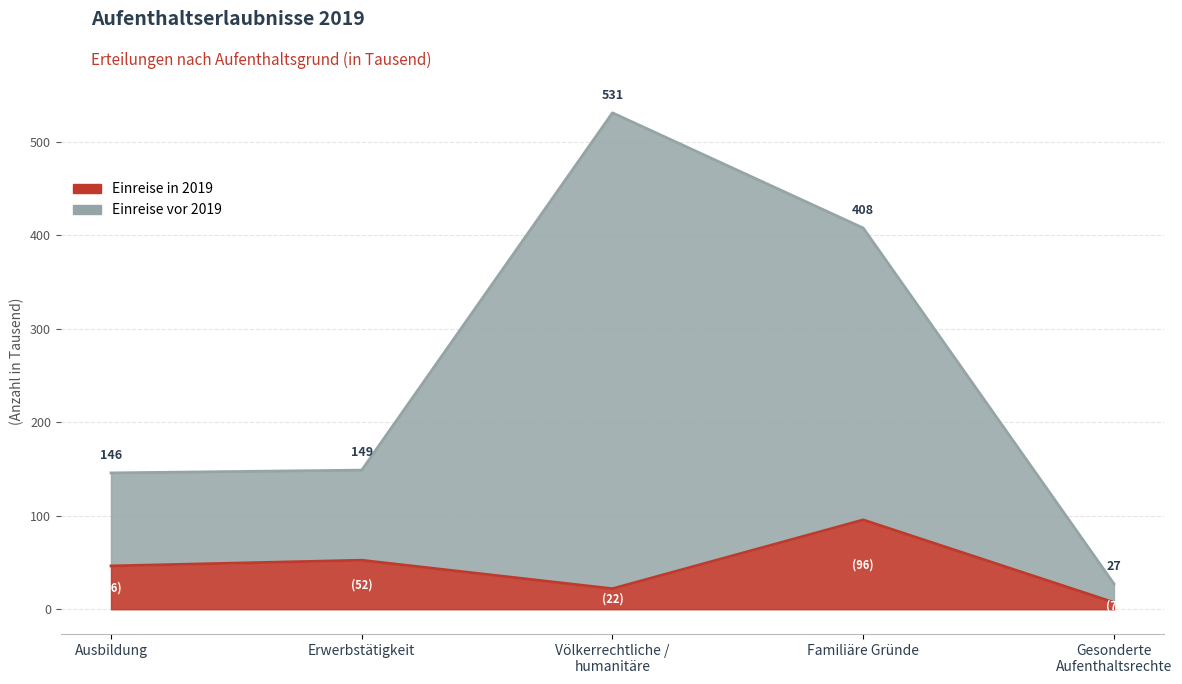

Which series has the widest spread of values?

Einreise vor 2019